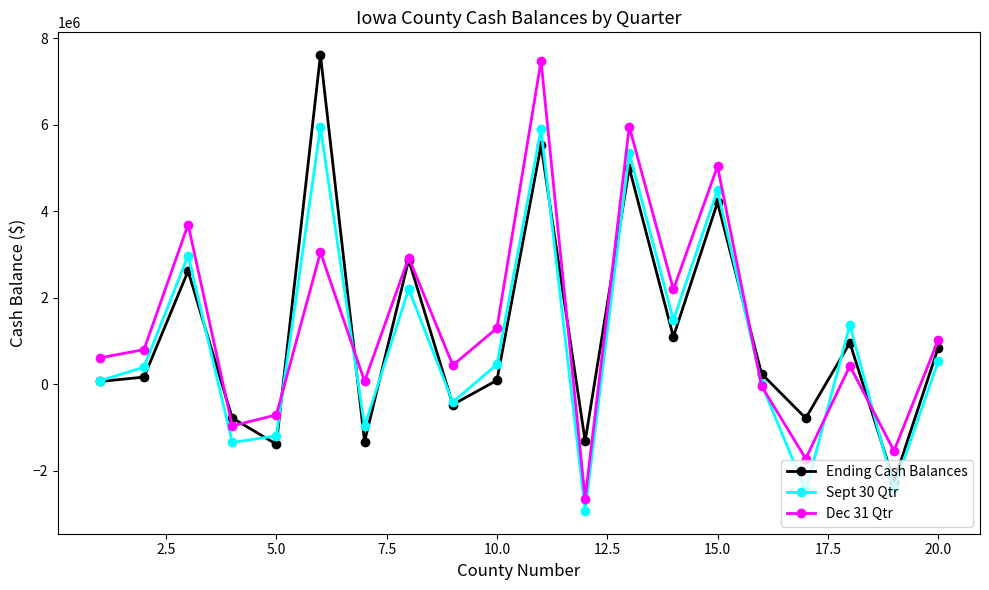

What is the value of the Sept 30 Qtr point at the 12th from the left?

-2922702.0